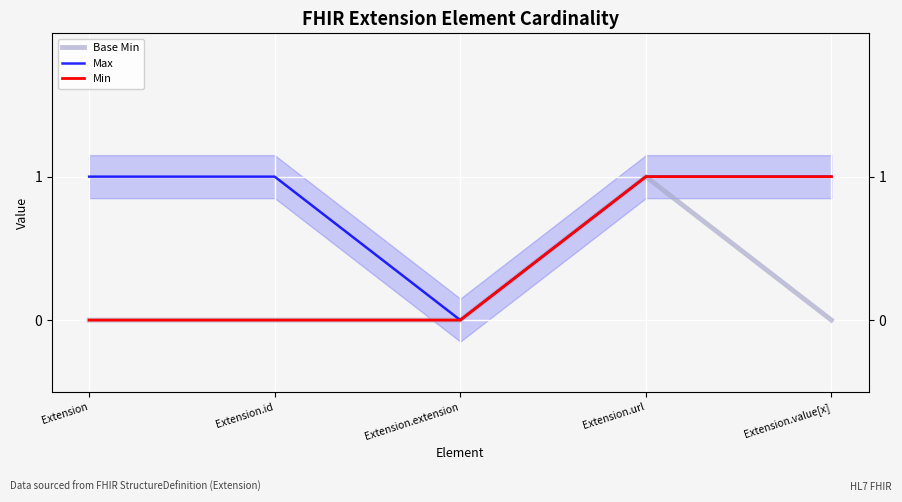

What is the sum of the Max values at Extension.id and Extension?

2